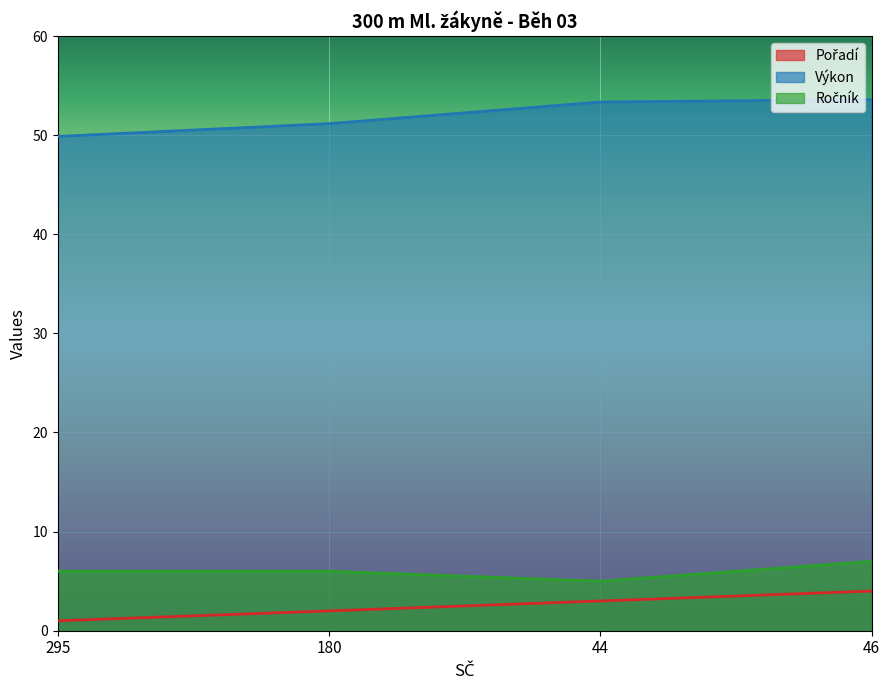

Does the chart display data point markers on the line(s)?

No